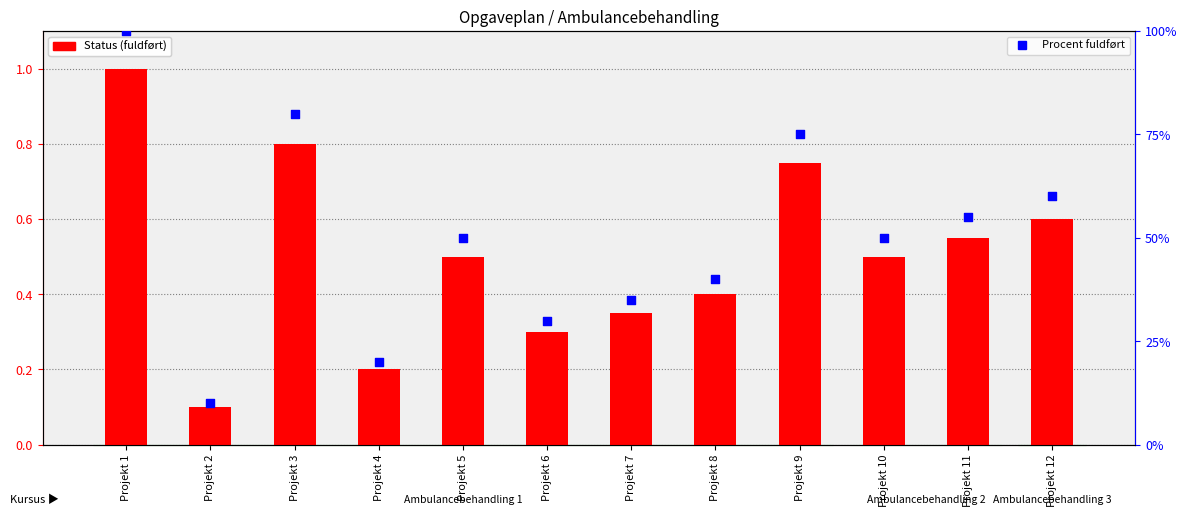

Which series has the largest Y range (max minus min)?

Procent fuldført